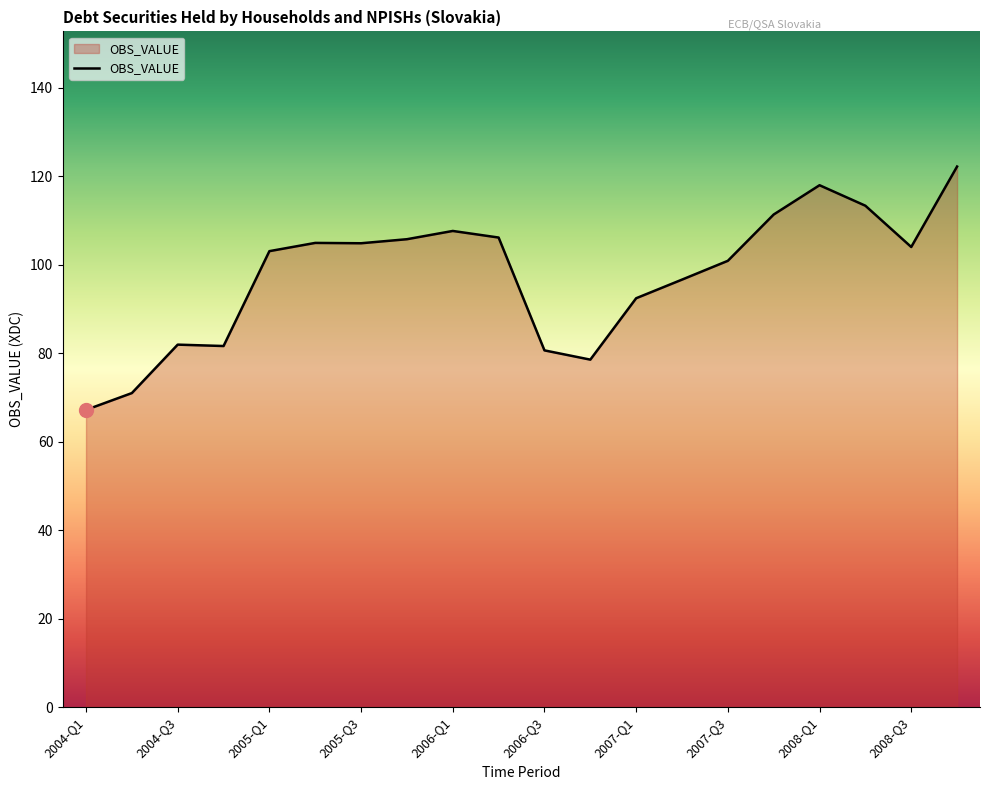

What is the maximum value shown in the chart?

122.2